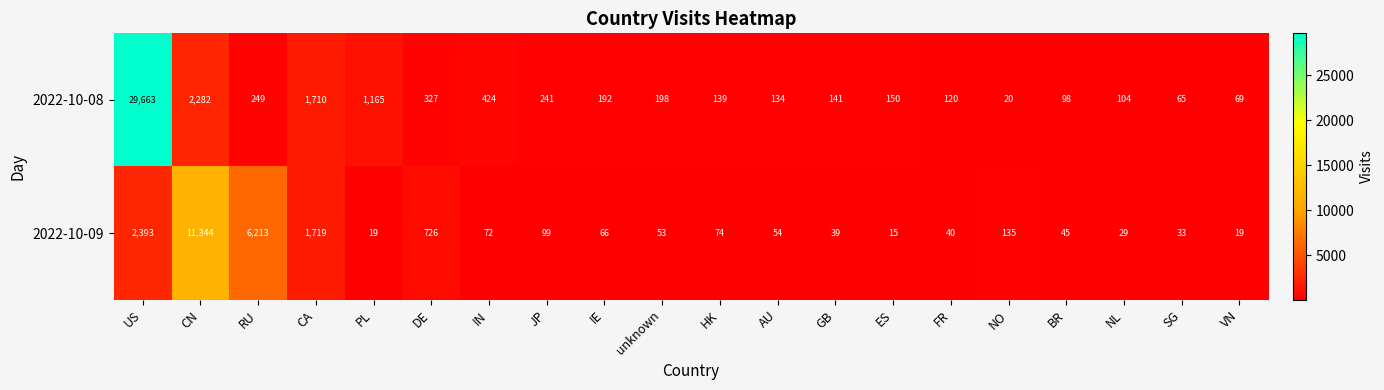

At which category is the sum across all series the highest?

US